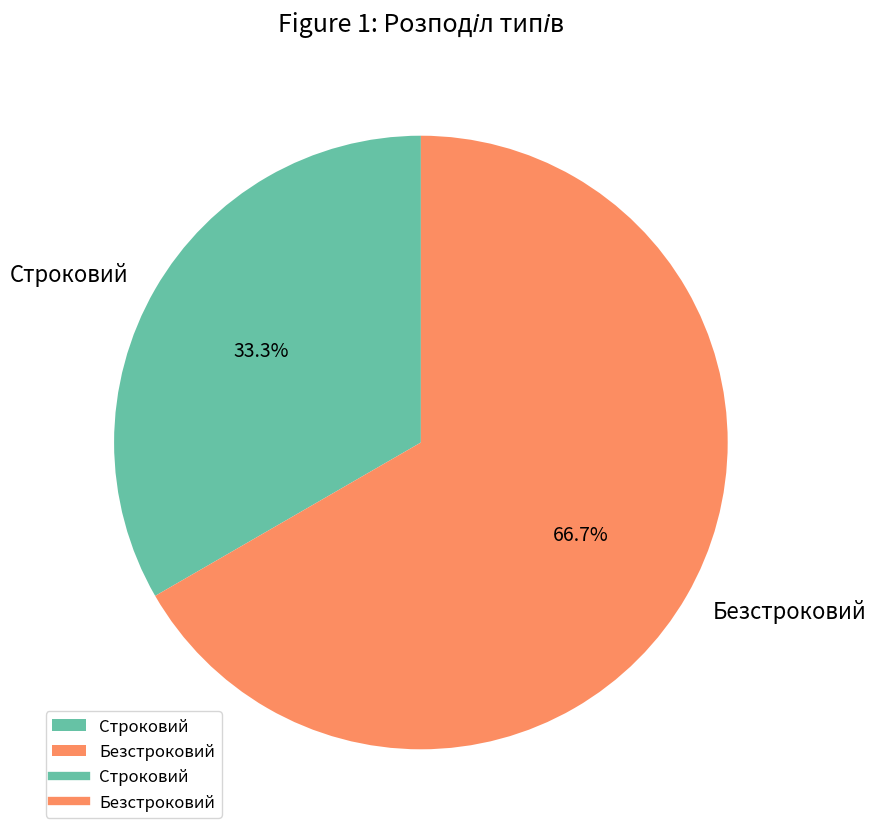

Does Безстроковий represent more than half of the total?

Yes